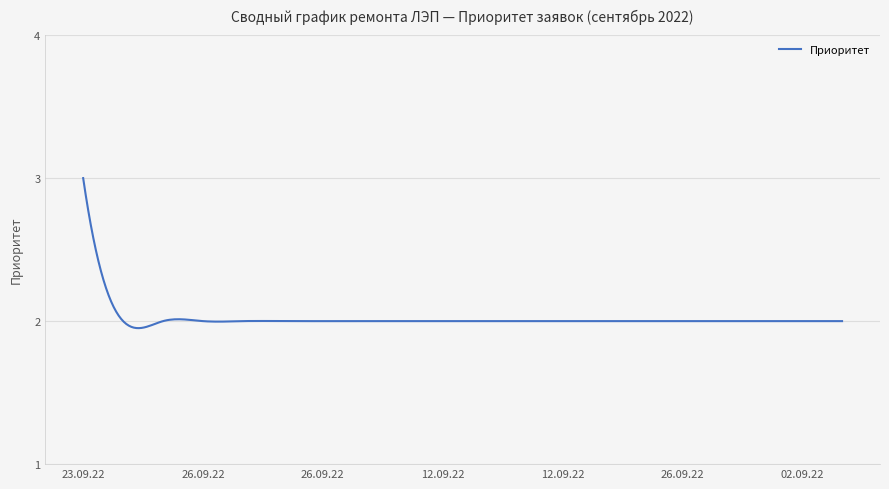

What is the maximum value shown in the chart?

3.0